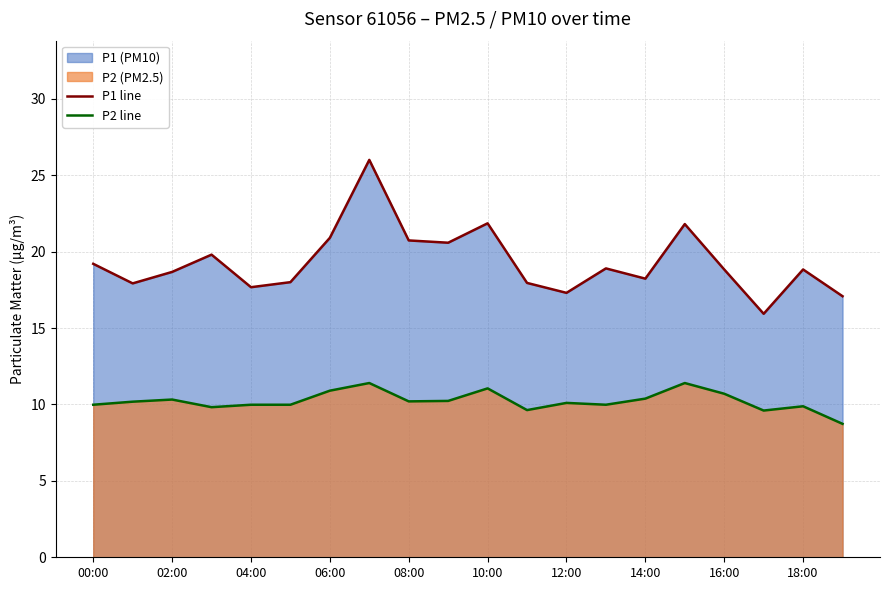

Which series has the widest spread of values?

P1 line